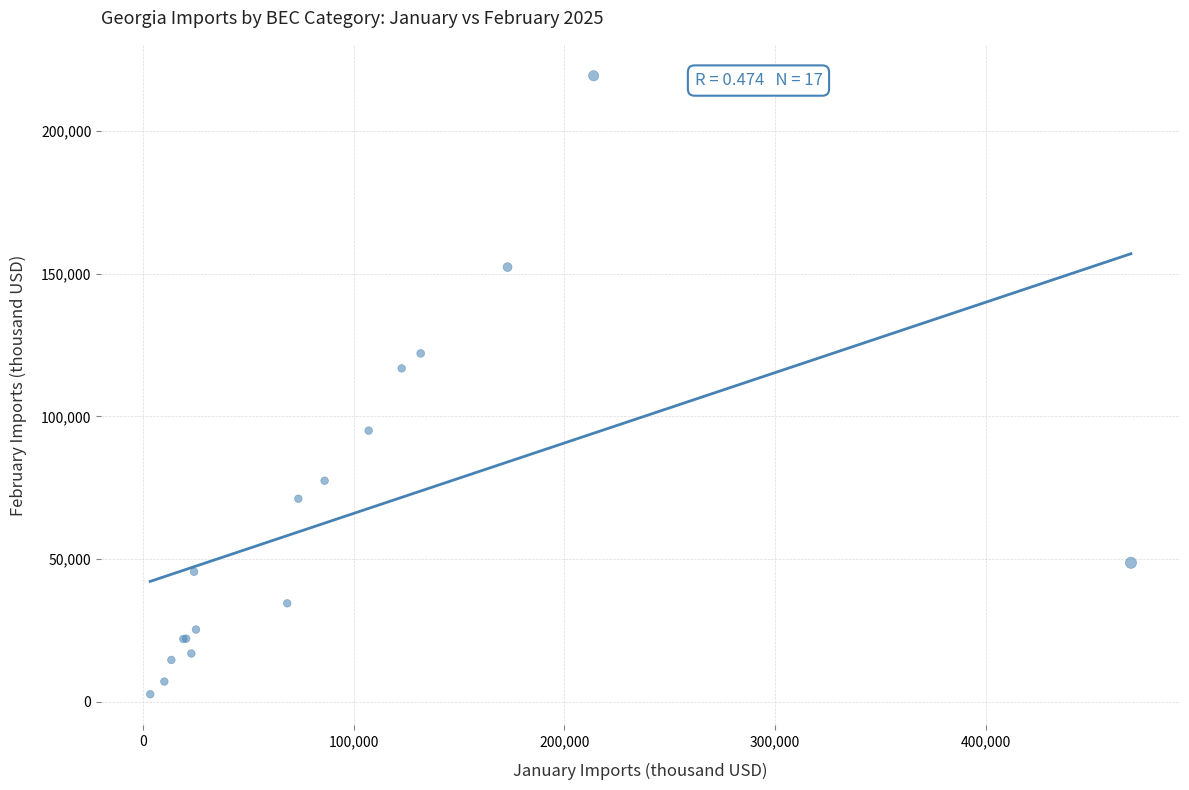

What Y value in the scatter plot is closest to 111017?

116849.2